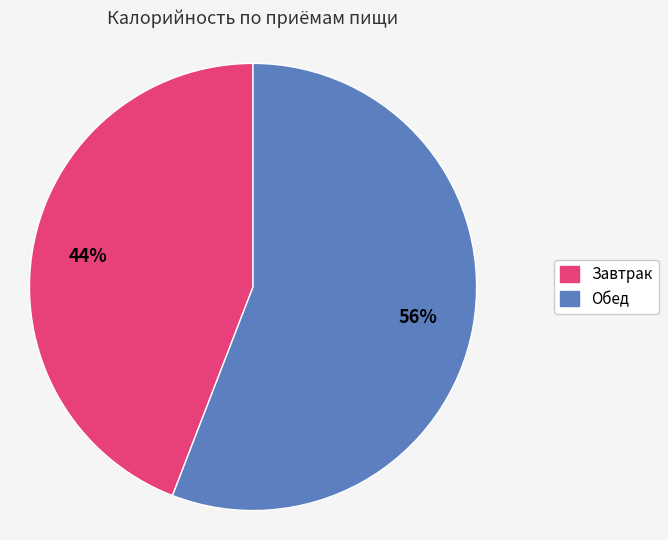

To the nearest percent, what is the difference between the largest and smallest slice percentages?

12%